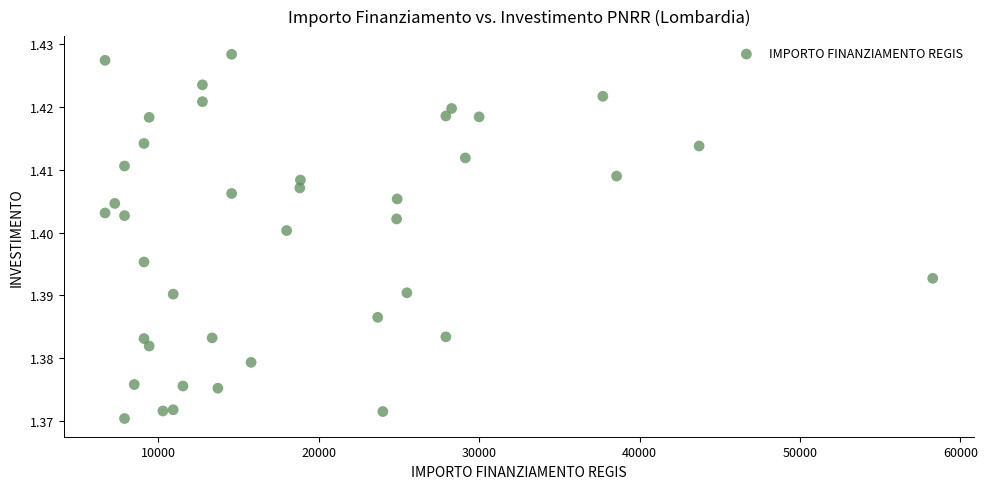

What is the range of X values (max minus min)?

51595.0